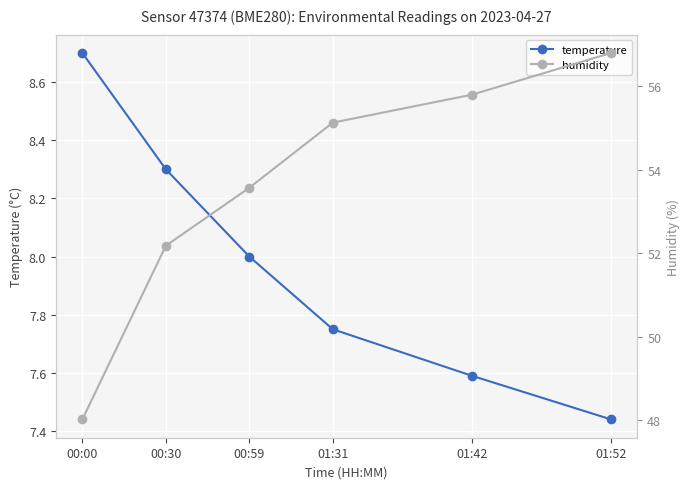

How many categories are shown in the chart?

6